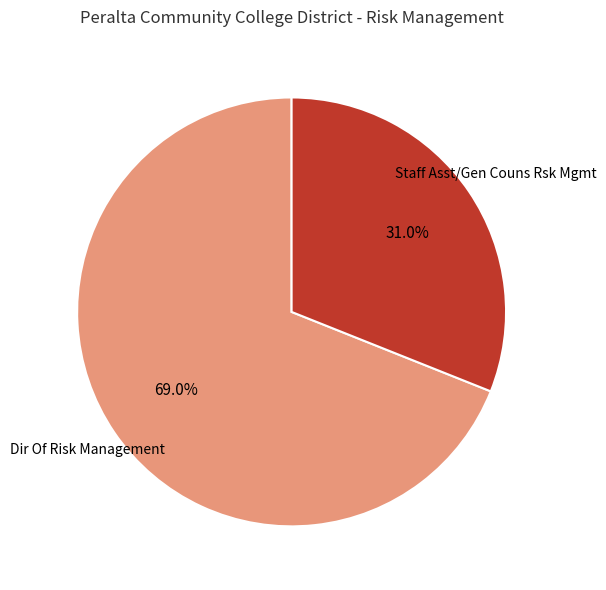

Which category has the biggest portion of the pie?

Dir Of Risk Management